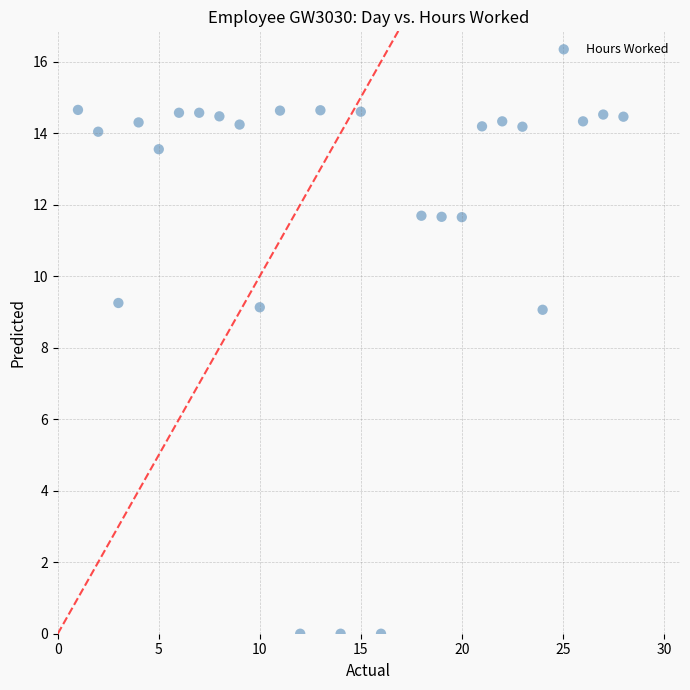

What is the range of X values (max minus min)?

27.0